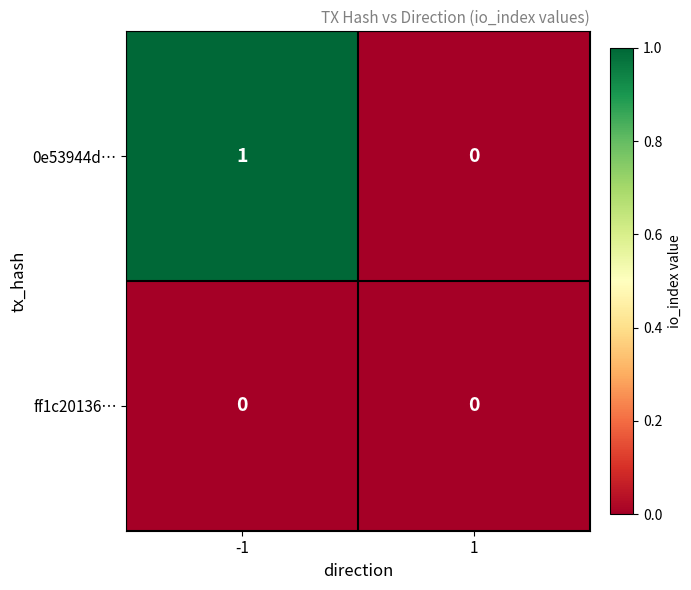

Which series has the widest spread of values?

0e53944d…